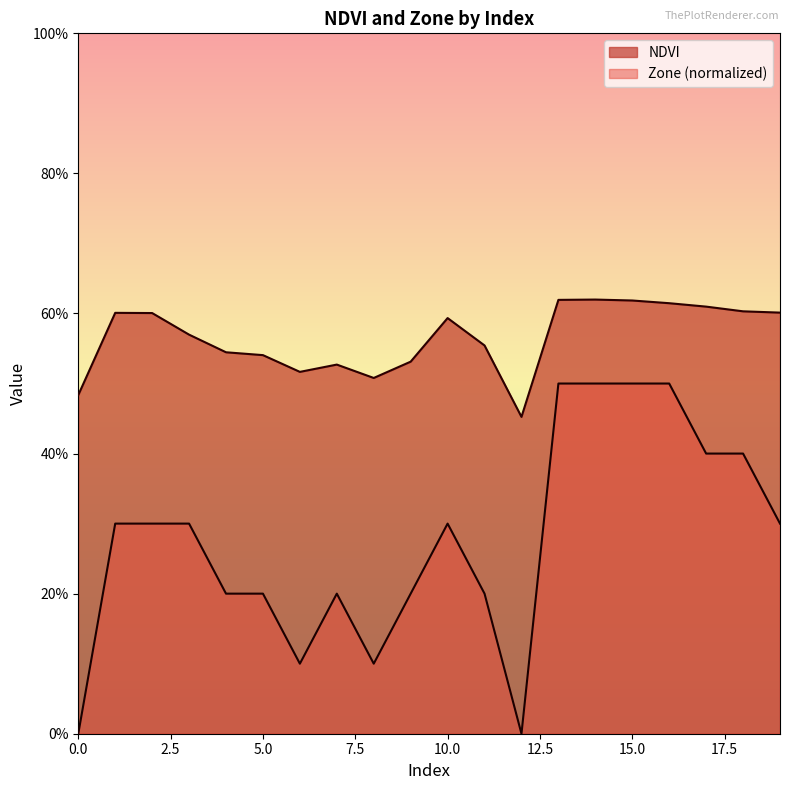

In Zone, how many points are higher than both neighbors (excluding endpoints)?

2